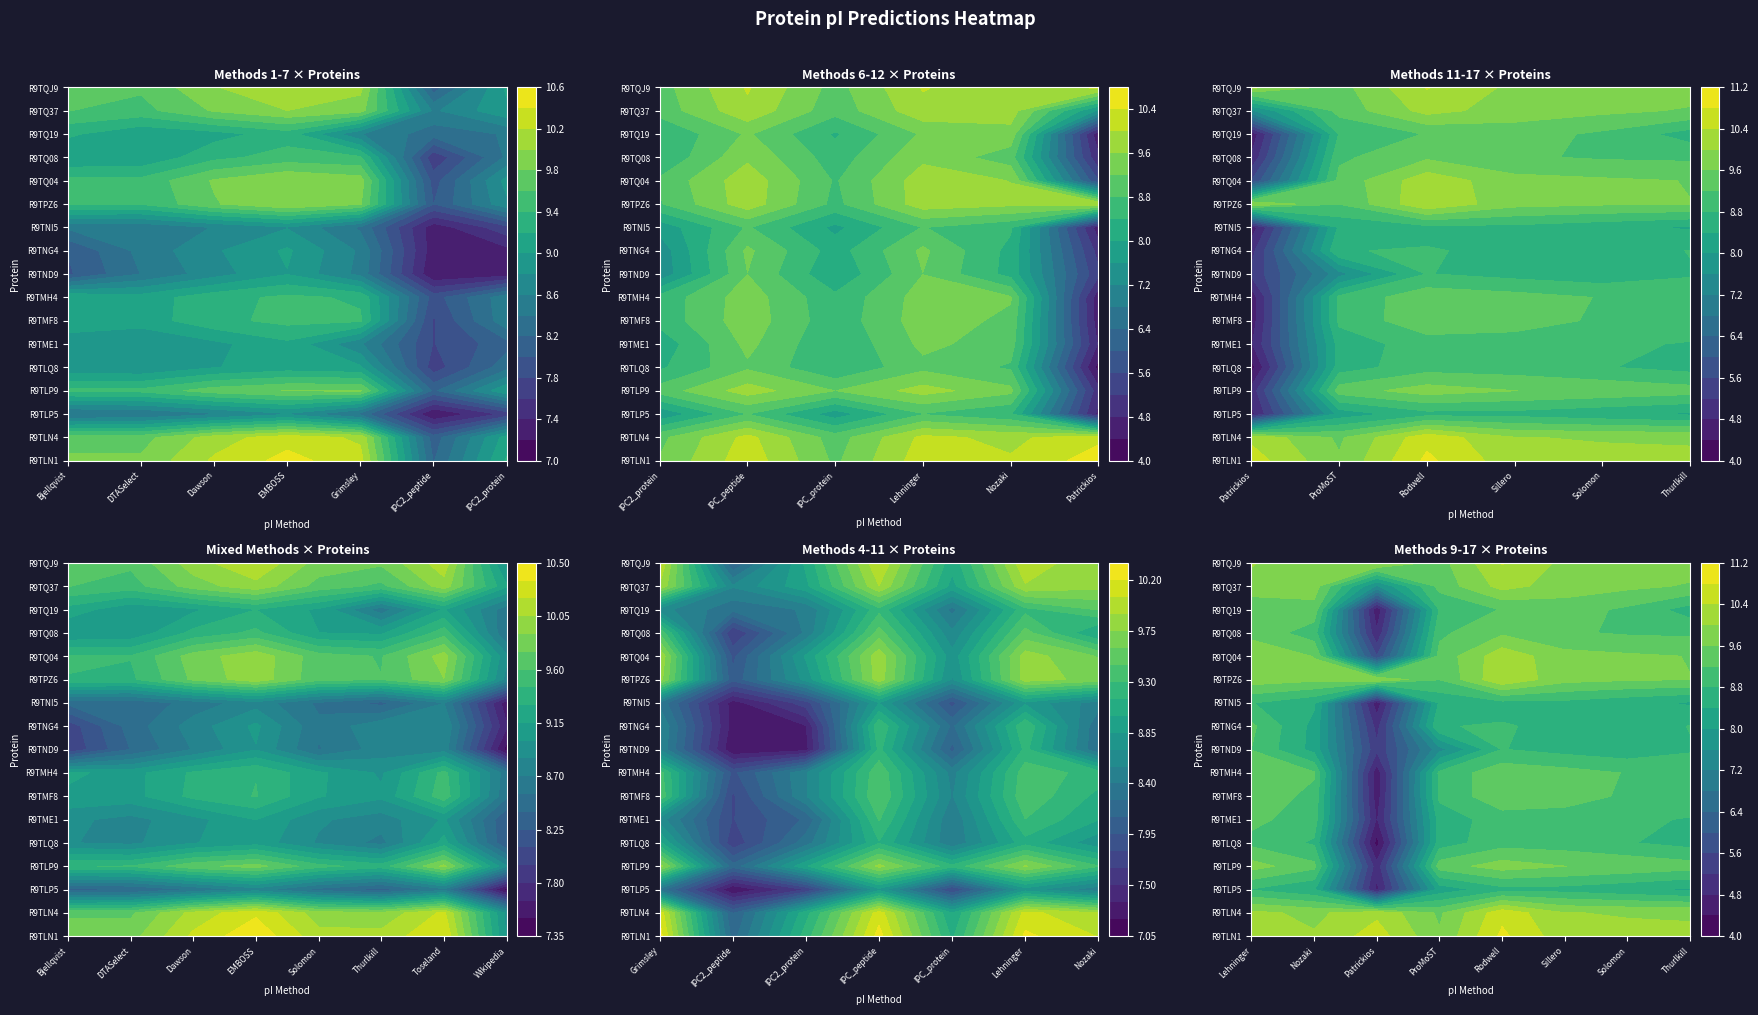

What is the difference between the highest and lowest values at R9TNI5?

1.8